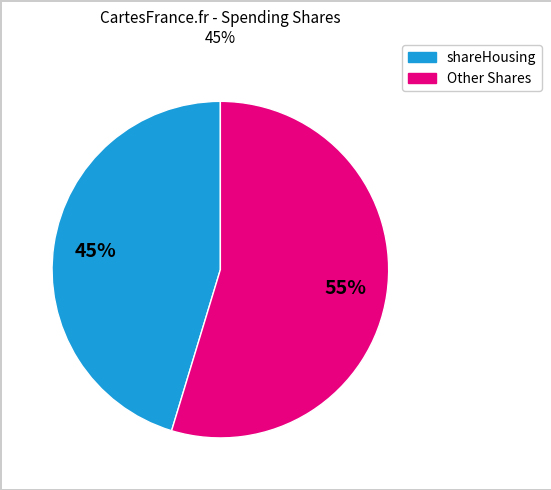

Is there any slice that represents more than half of the pie?

Yes